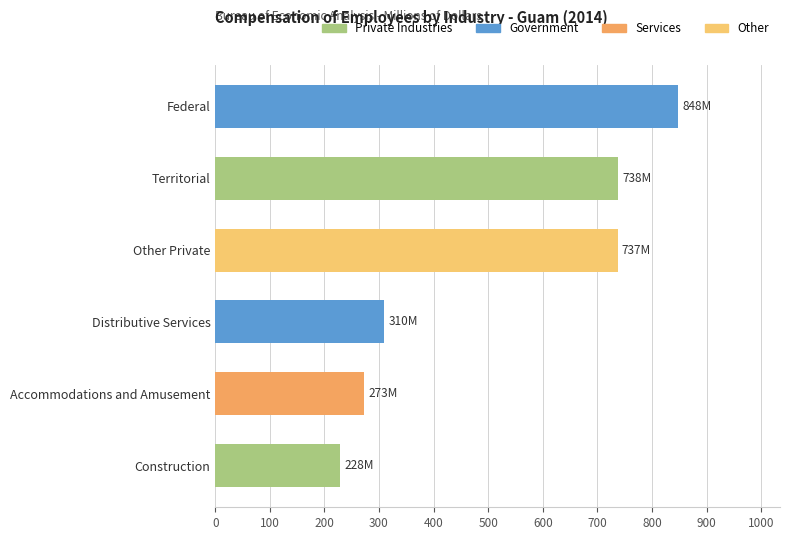

What is the difference between the second highest and second lowest values?

465